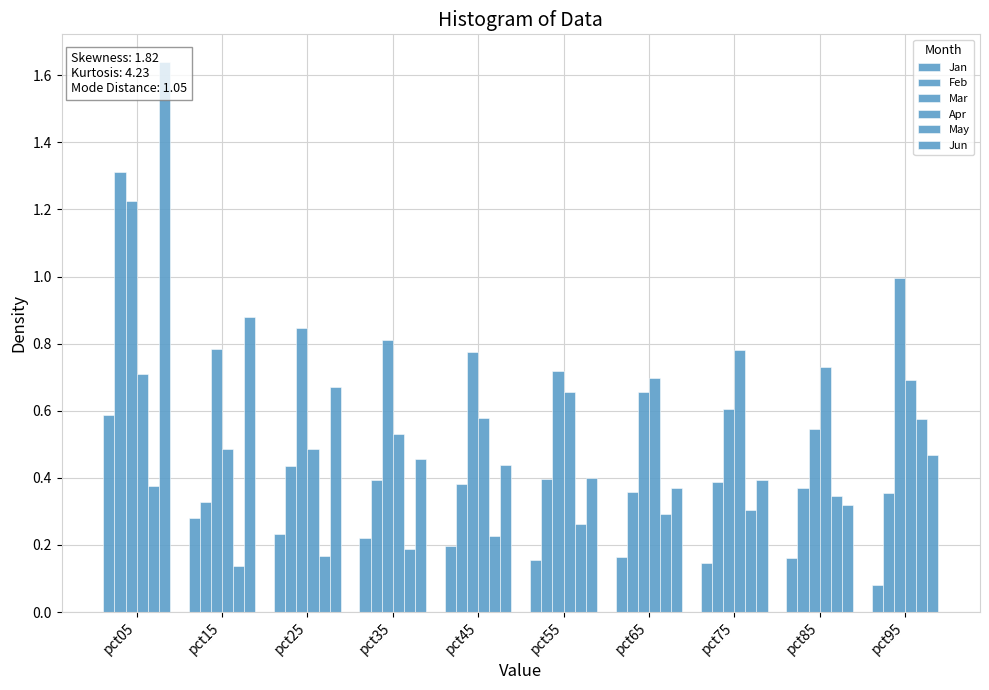

How many bars are there in each group?

6